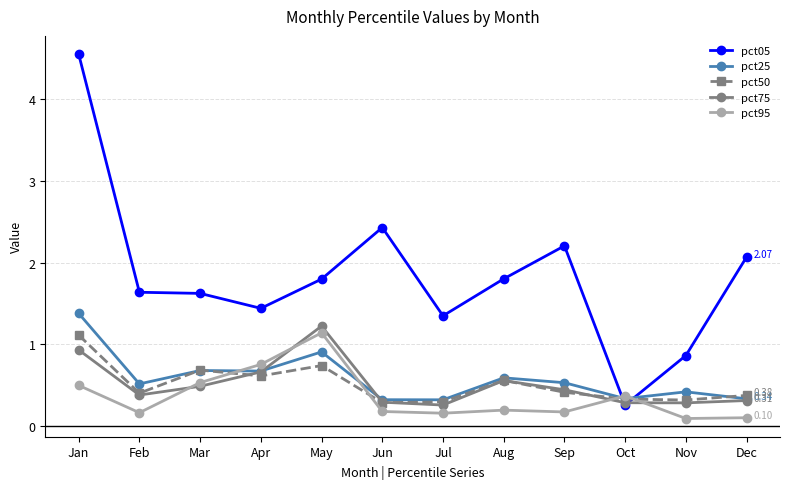

Is this an area chart (filled region under the line)?

No